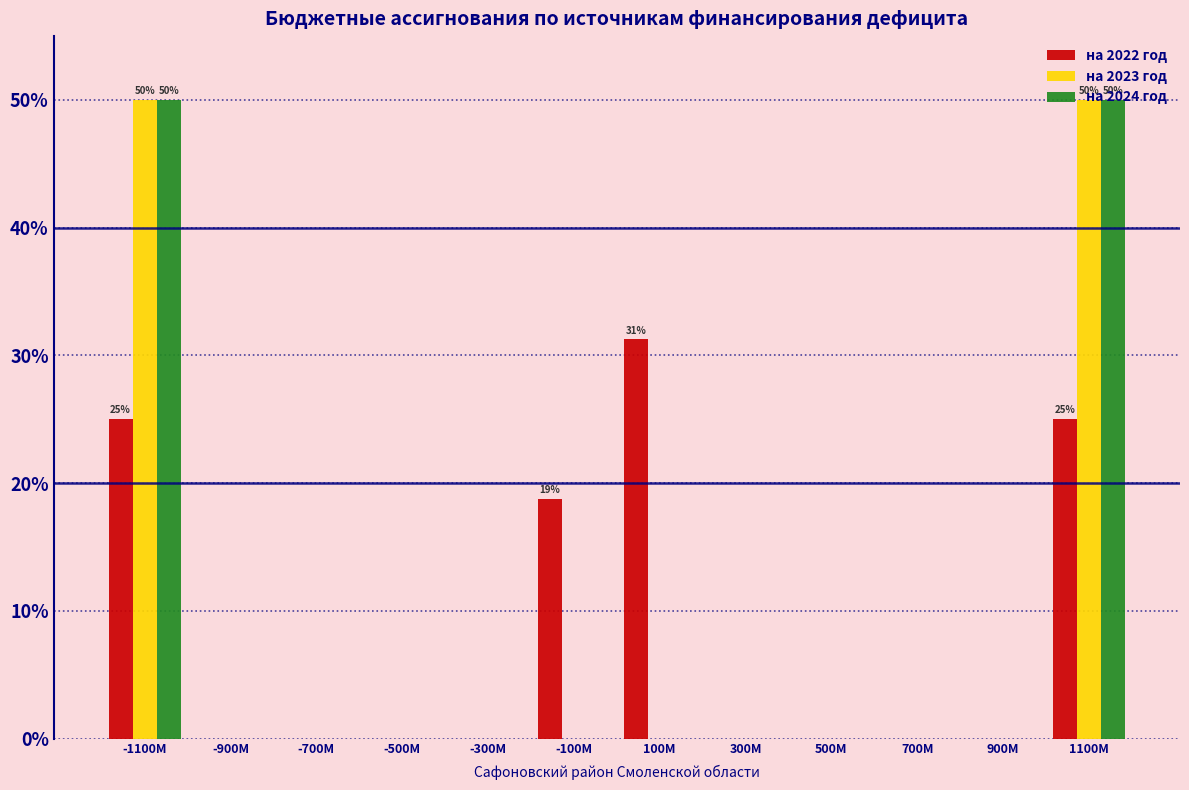

What is the maximum value shown in the chart?

50.0